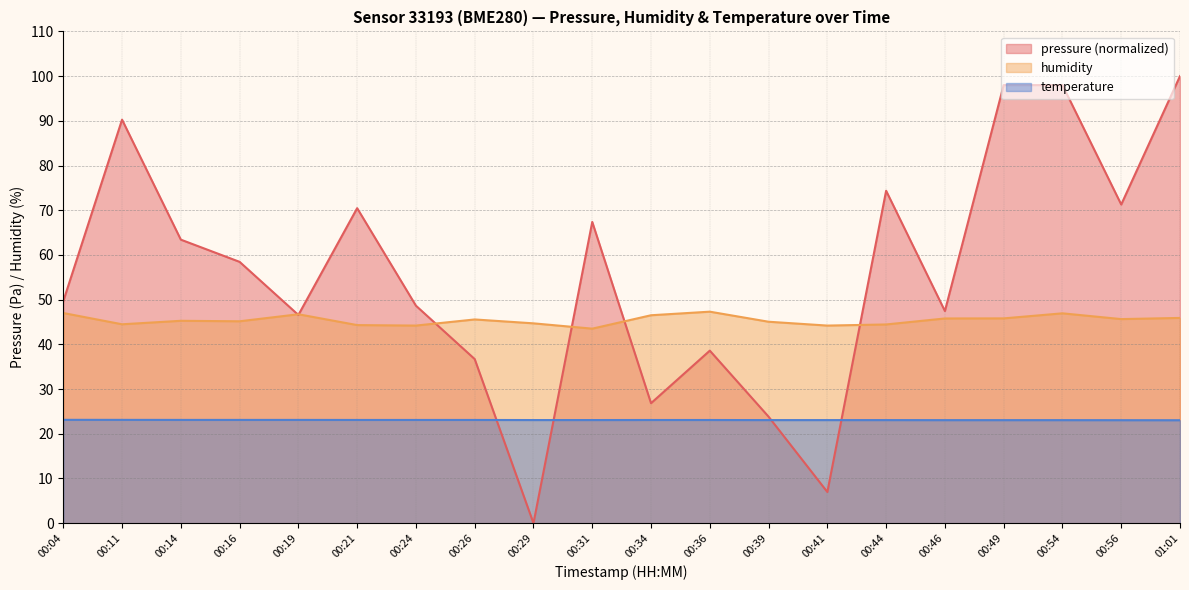

At how many categories does at least one series exceed 46?

16